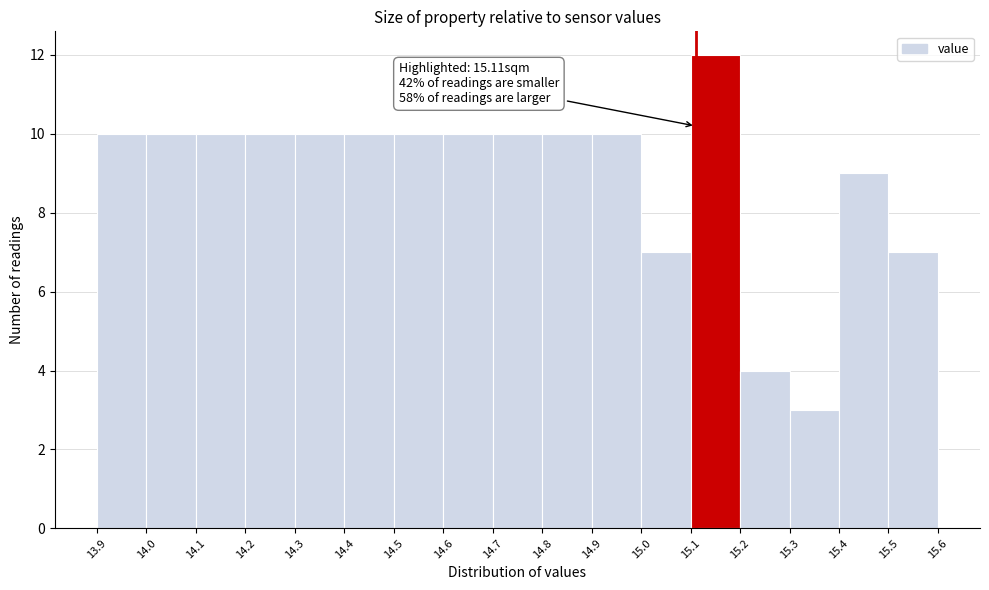

Which range on the x-axis has the tallest bar?

15.1 to 15.2